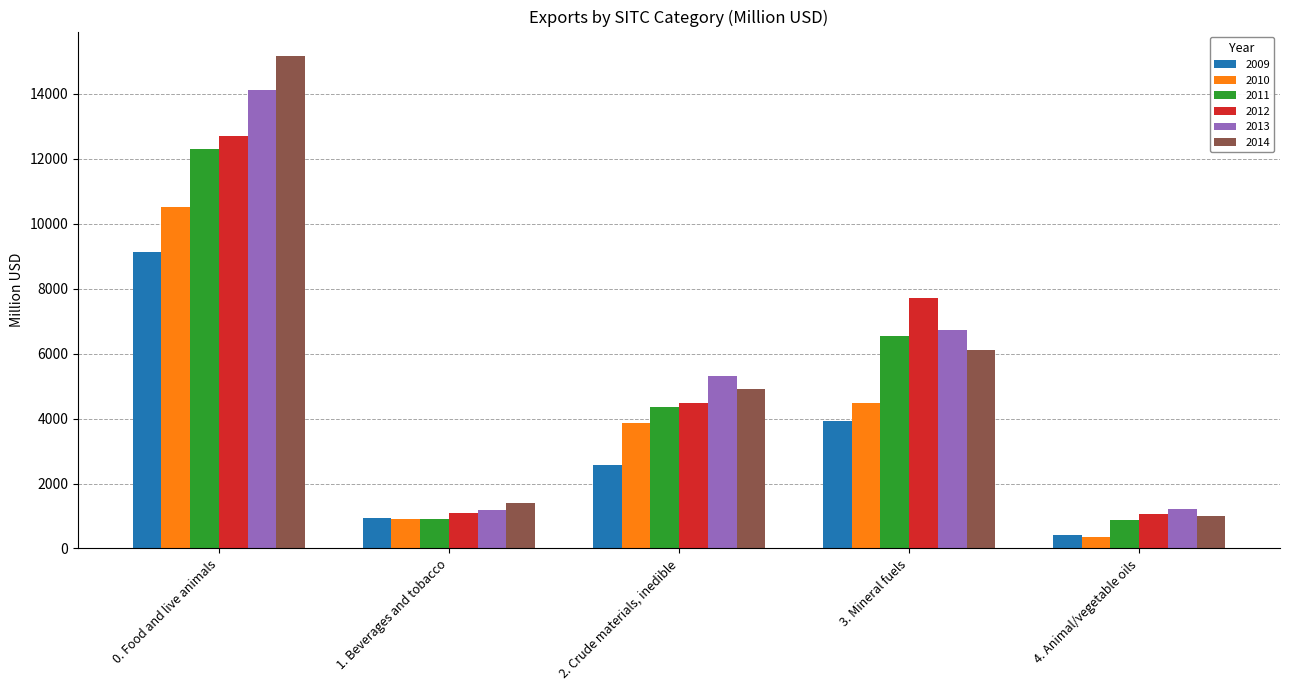

What is the spread (max minus min) of values at 2. Crude materials, inedible?

2759.9